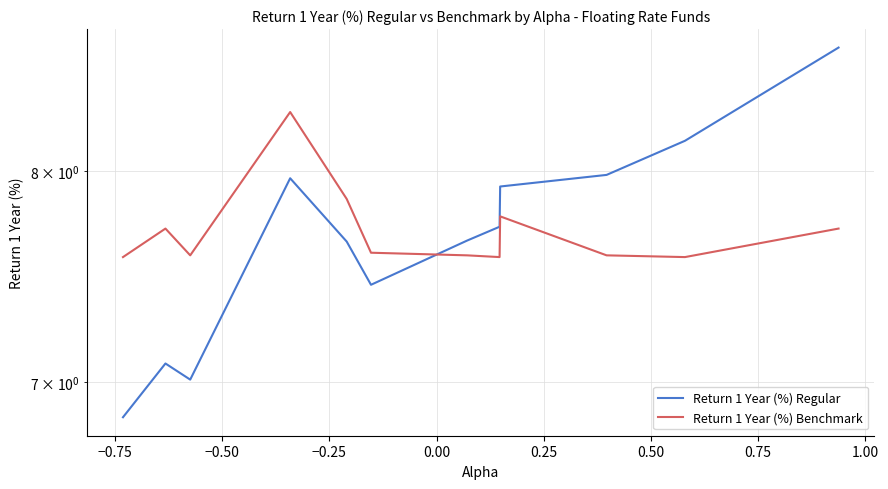

What is the maximum value for Return 1 Year (%) Regular?

8.7